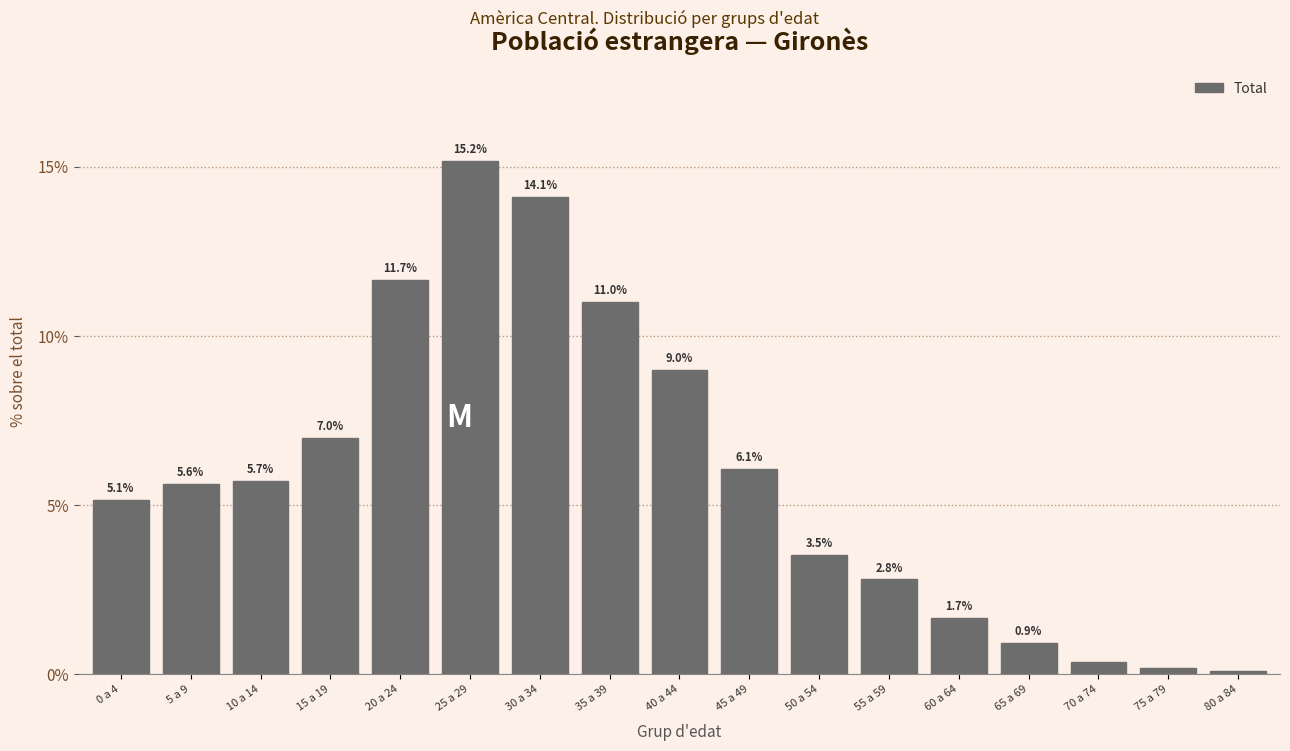

At which category does the chart reach its peak across all series?

25 a 29